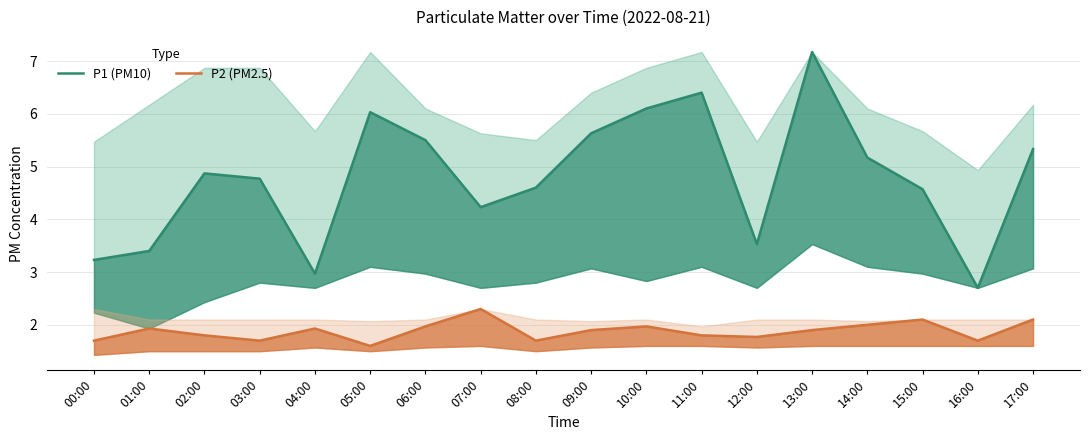

What is the label of the 16th point from the right?

02:00